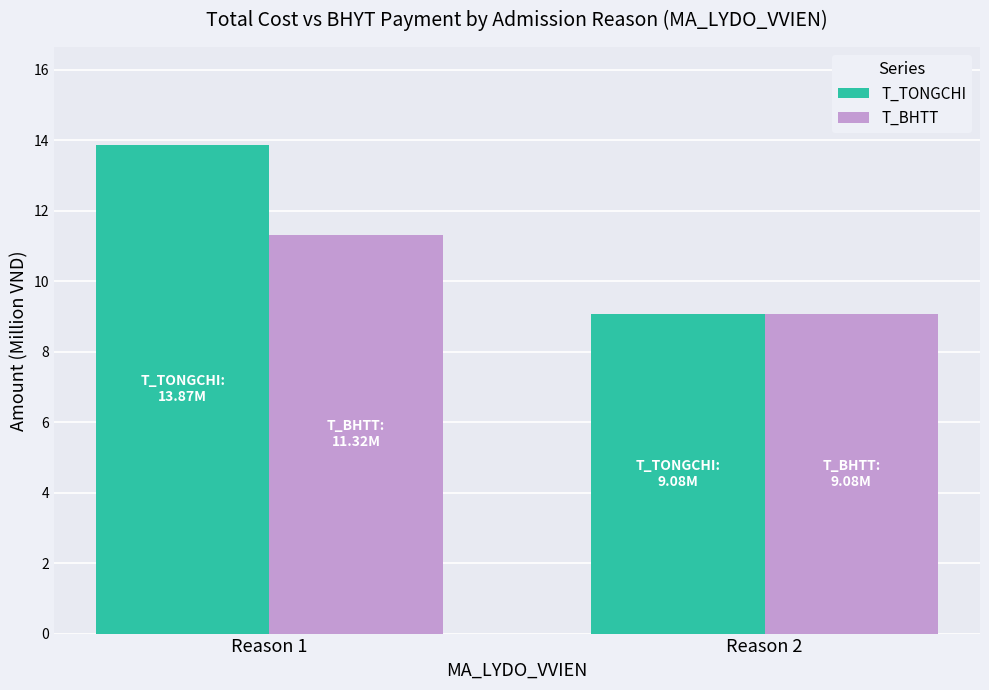

What are all the series names shown in the legend?

T_TONGCHI, T_BHTT